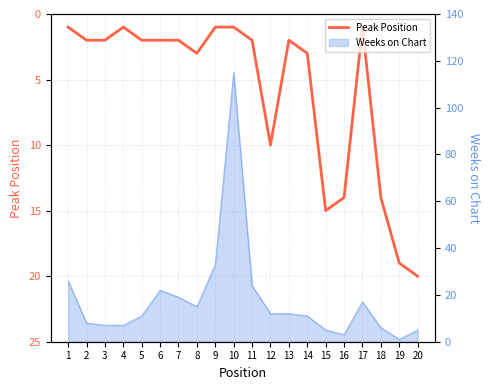

True or false: the data shows 1 at 6.

False